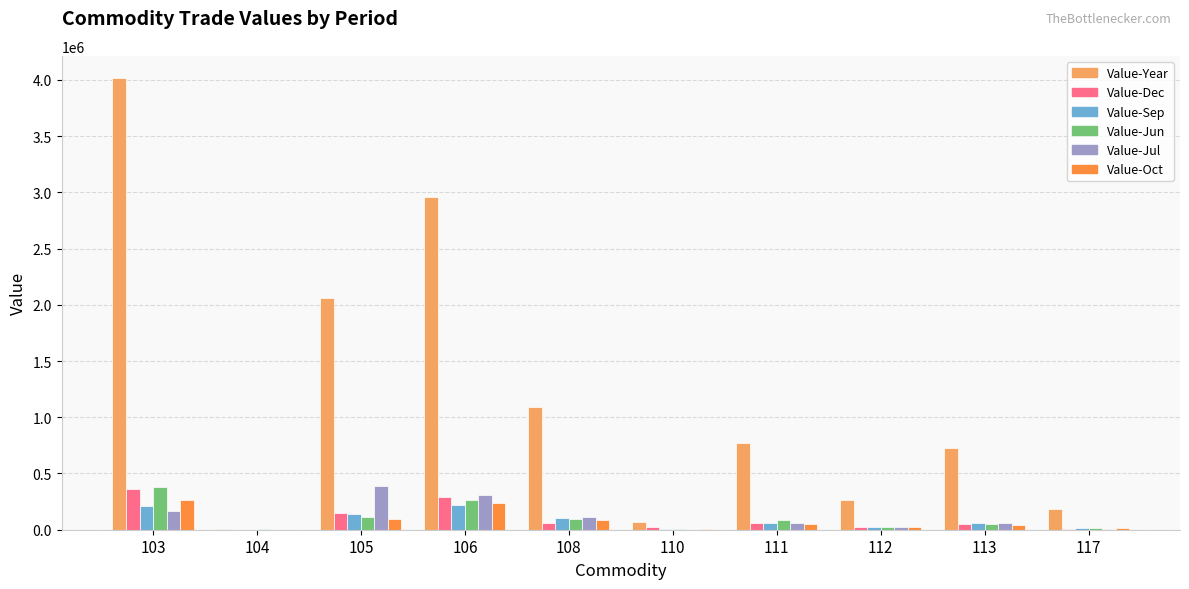

Which series has the widest spread of values?

Value-Year